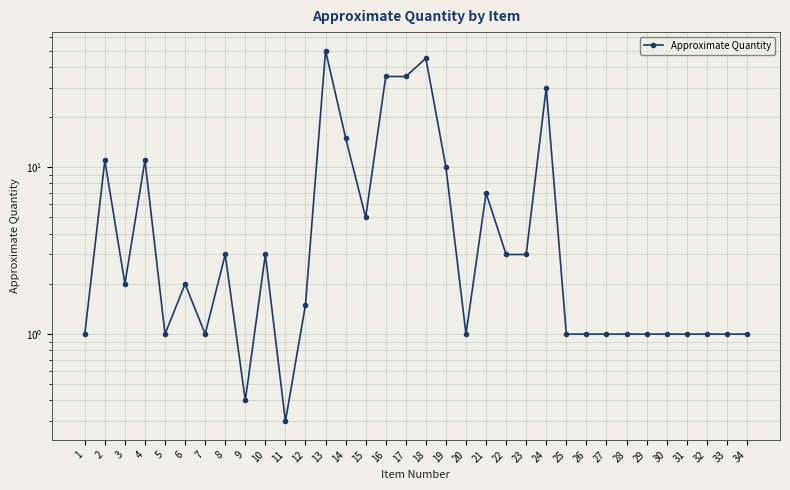

Where is the first local maximum?

2